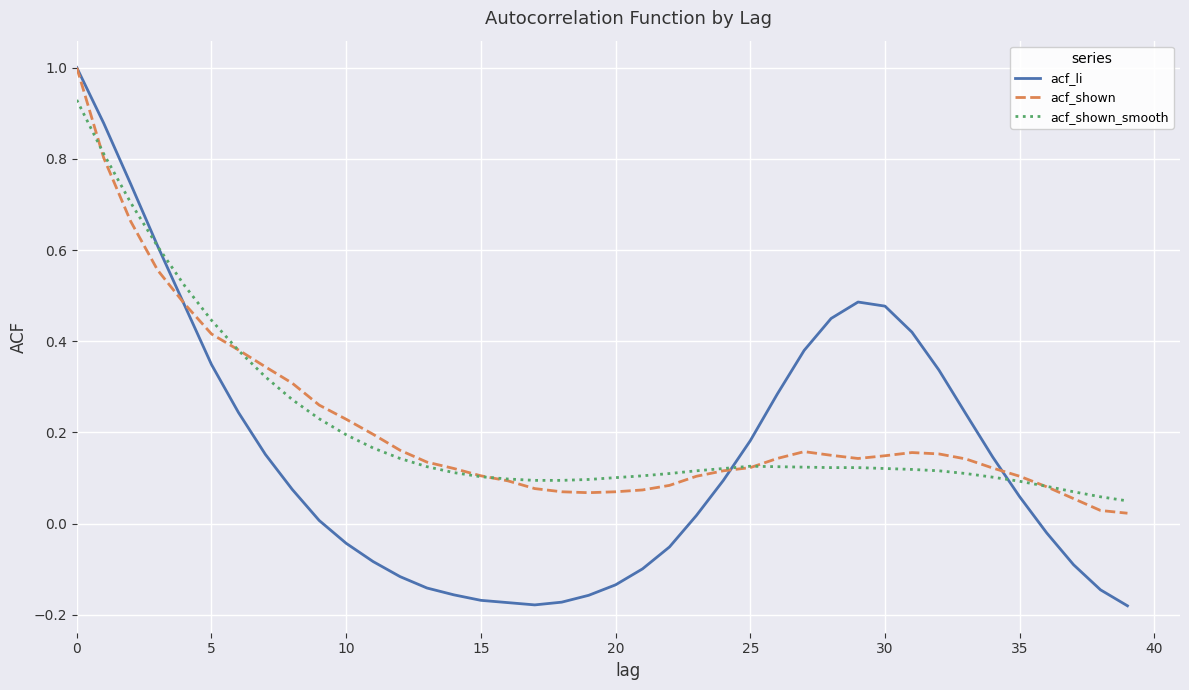

What are all the series names shown in the legend?

acf_li, acf_shown, acf_shown_smooth